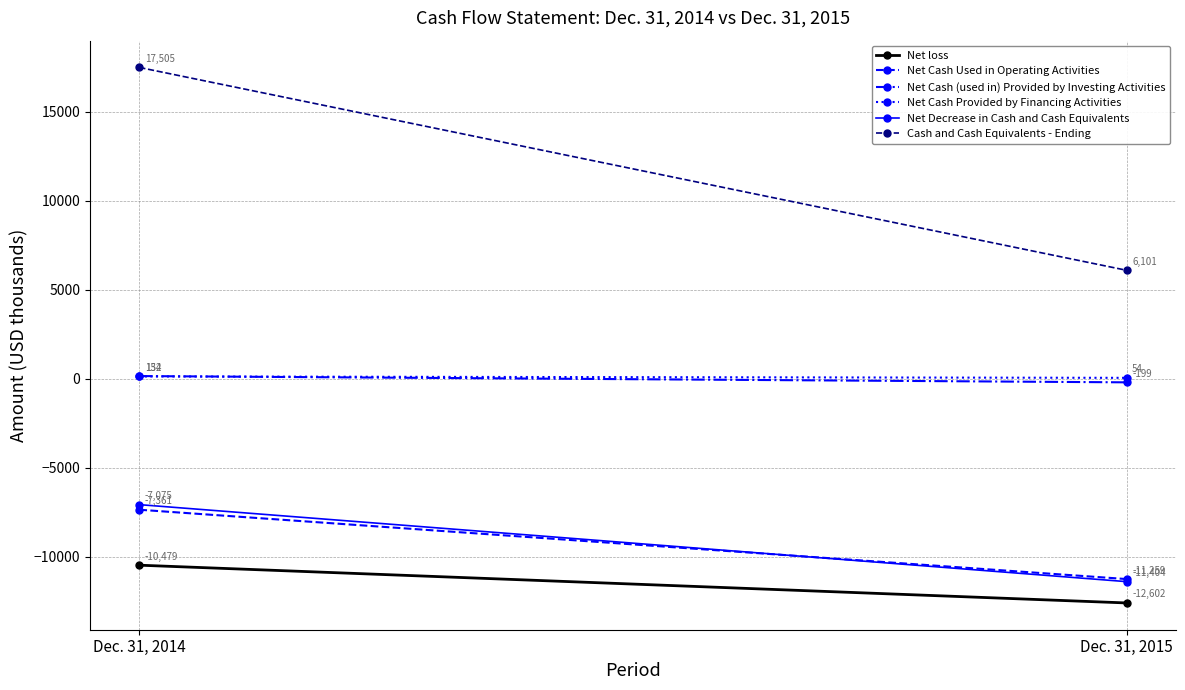

Which category has the highest value in the Net Cash (used in) Provided by Investing Activities series?

Dec. 31, 2014